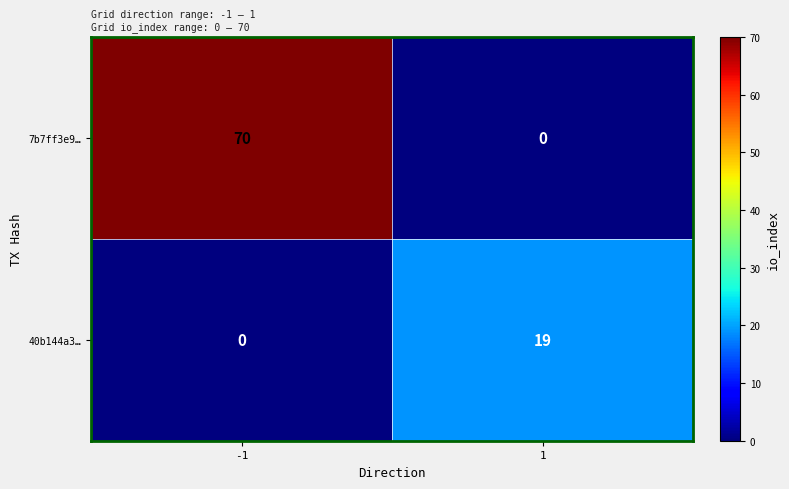

Reading left to right, transcribe all the data shown in this chart.

7b7ff3e9…: -1=70	1=0
40b144a3…: -1=0	1=19